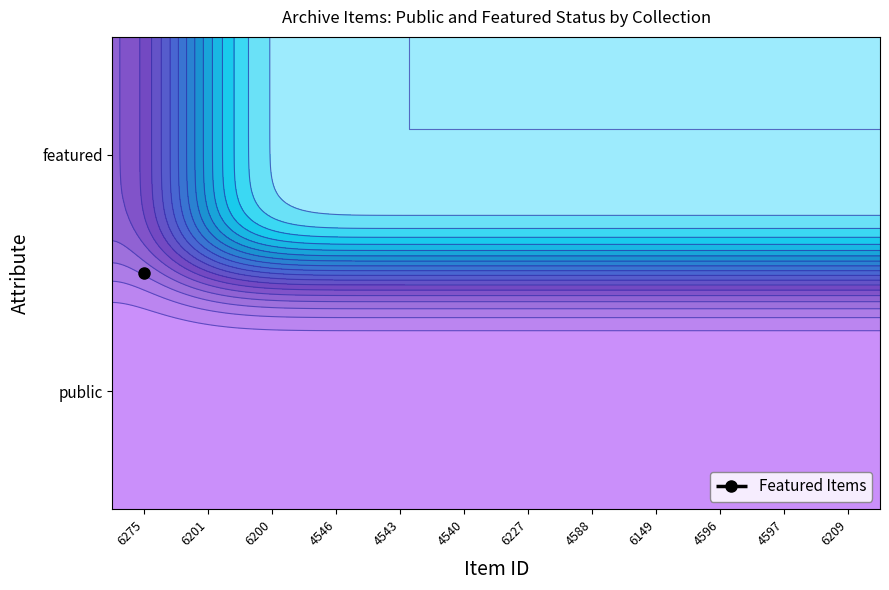

What is the difference between the highest and lowest values at featured?

1